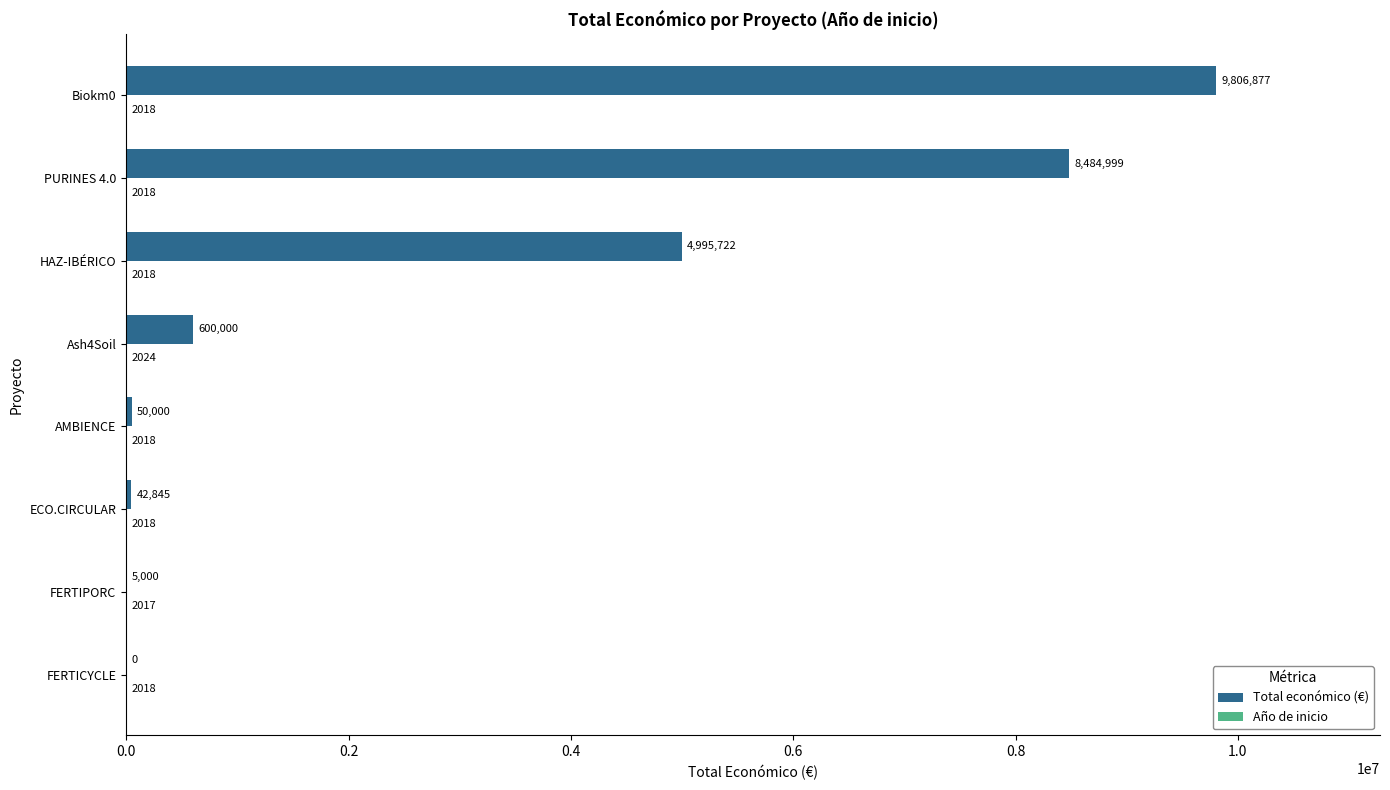

True or false: Total económico (€) has a value of 5000 at FERTIPORC.

True